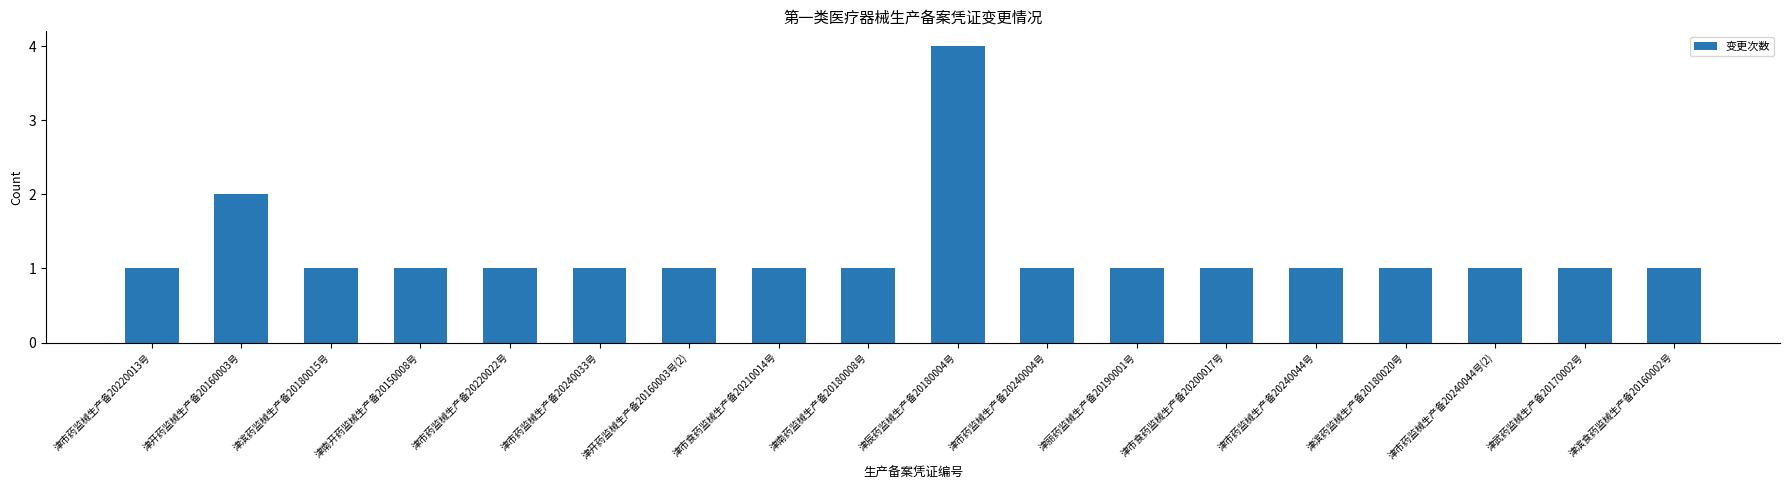

The value at 津市药监械生产备20240033号 is 1. True or false?

True